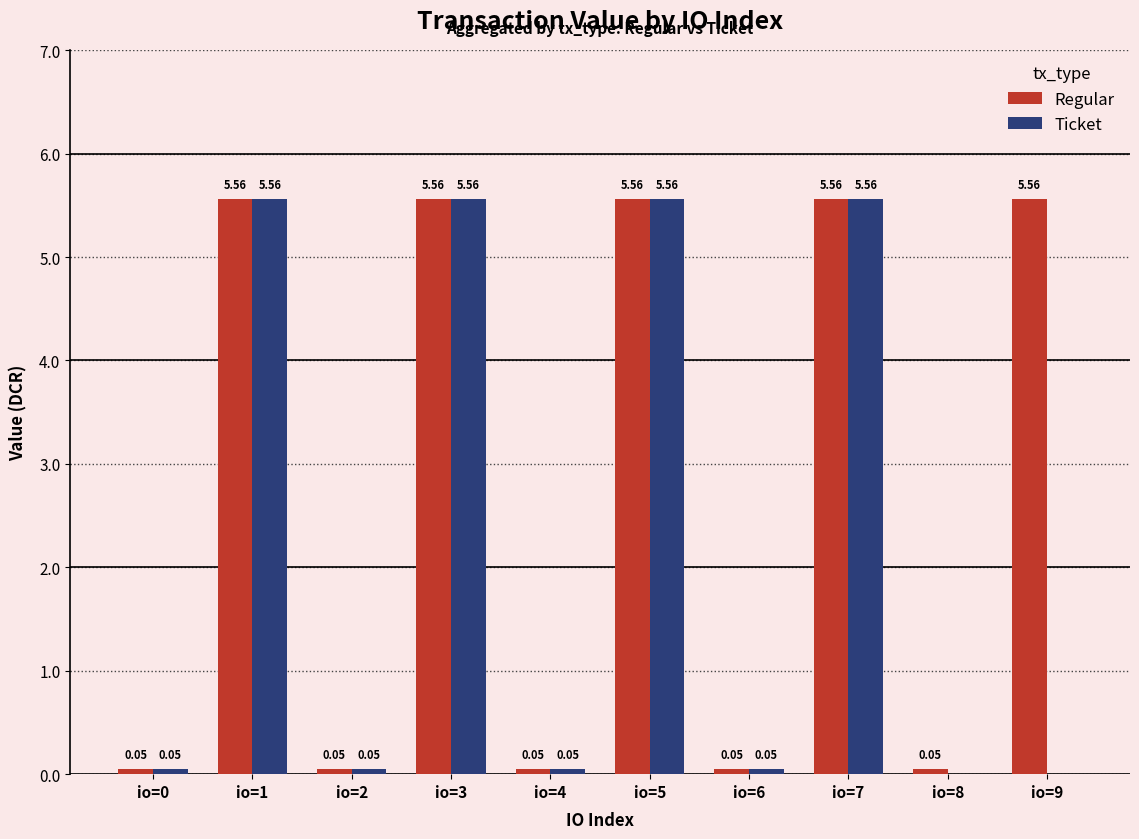

What is the total value across all series at io=7?

11.1